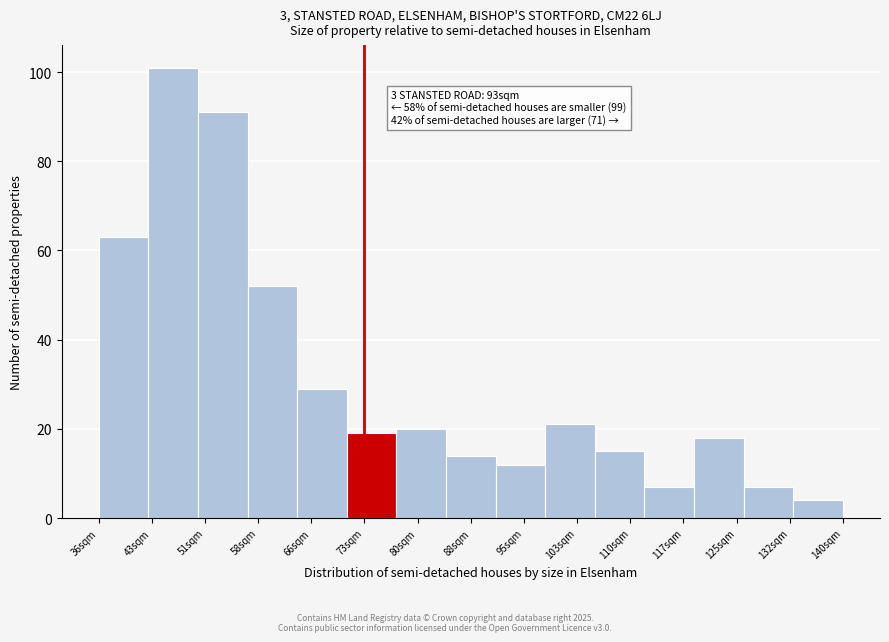

Reading left to right, extract all data points from this chart.

63	101	91	52	29	19	20	14	12	21	15	7	18	7	4